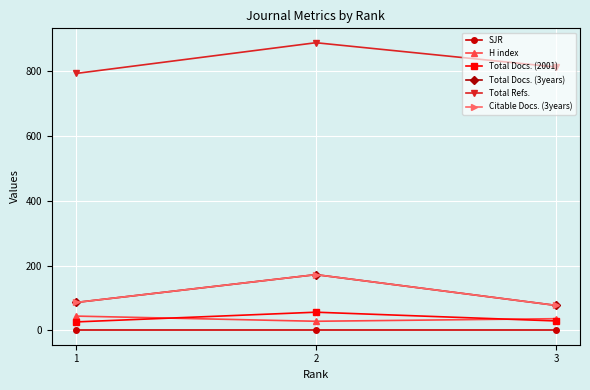

Where does the Total Docs. (3years) series first go above 86?

2